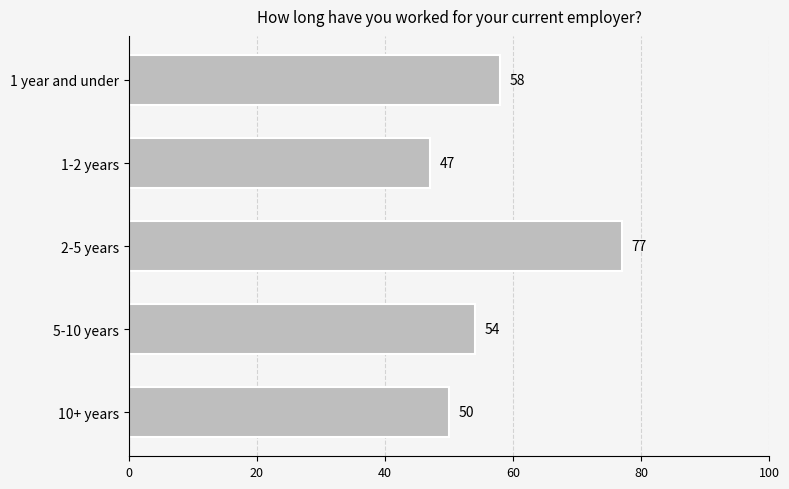

At which category does the chart reach its minimum across all series?

1-2 years